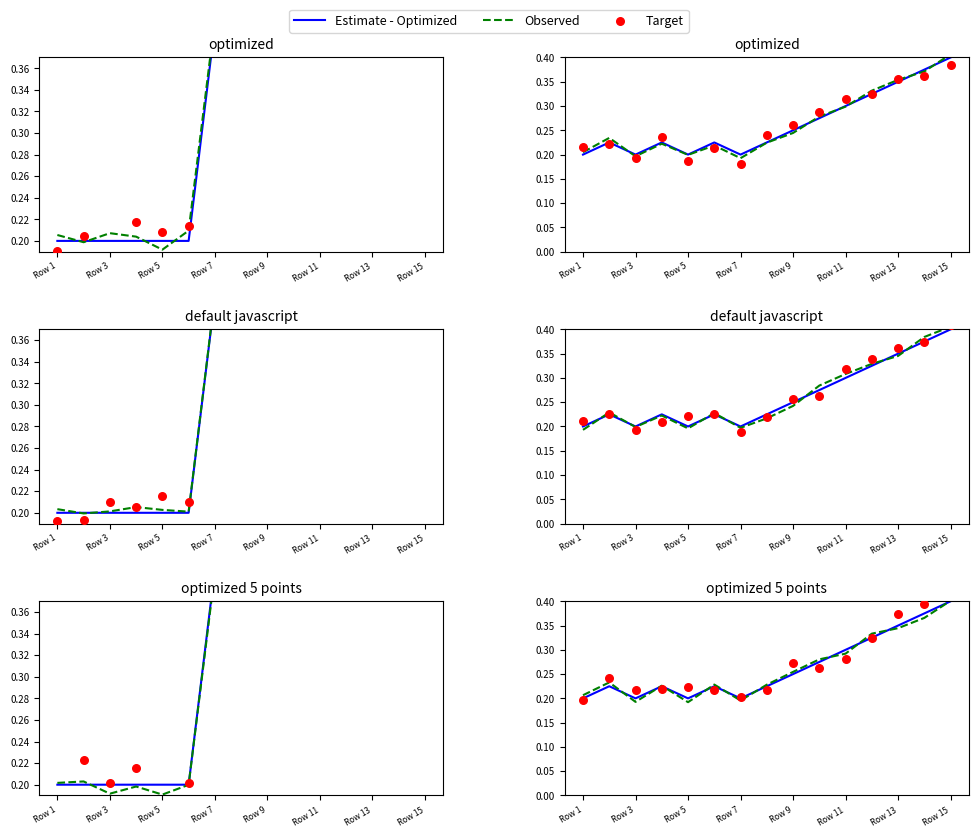

Which series reaches the maximum Y coordinate?

Target